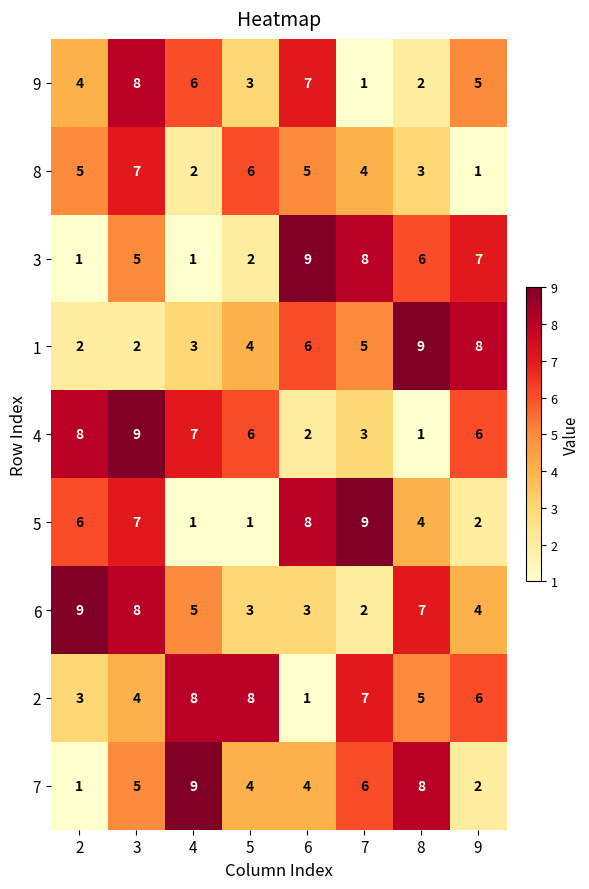

At which label is 8 closest to 4?

7